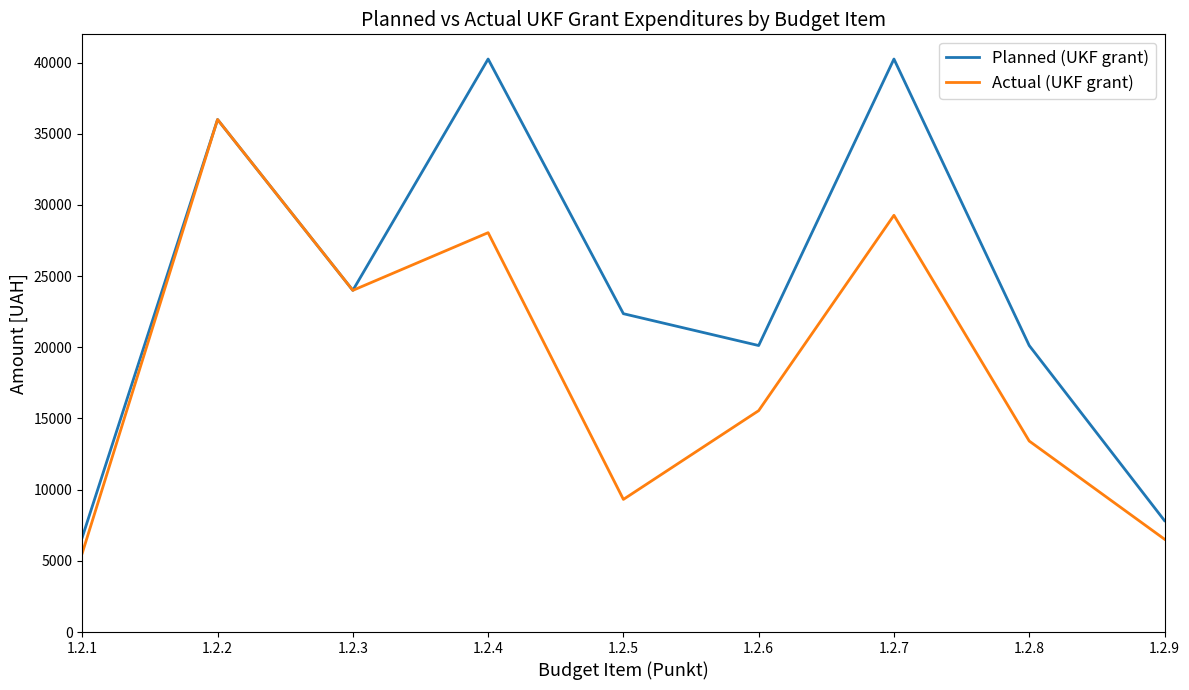

What is the highest value of the Actual (UKF grant) series?

36000.0